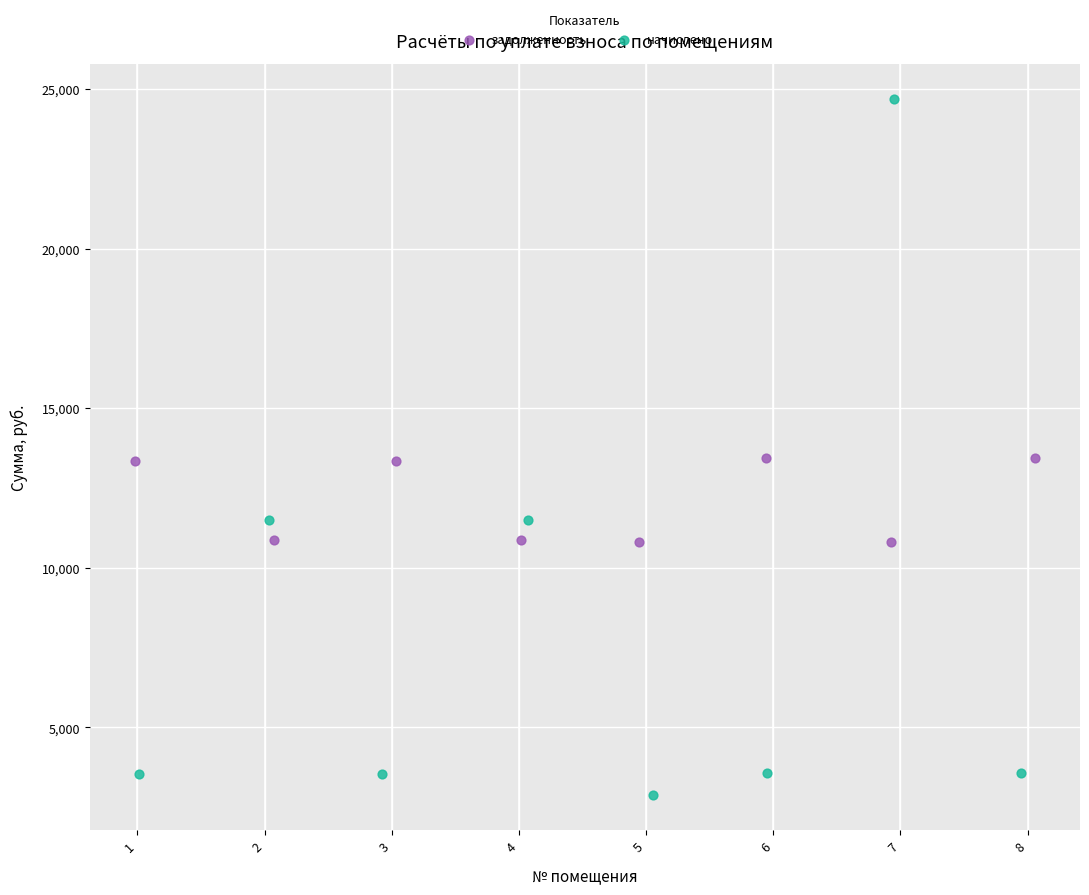

Which series contains the lowest Y value?

начислено